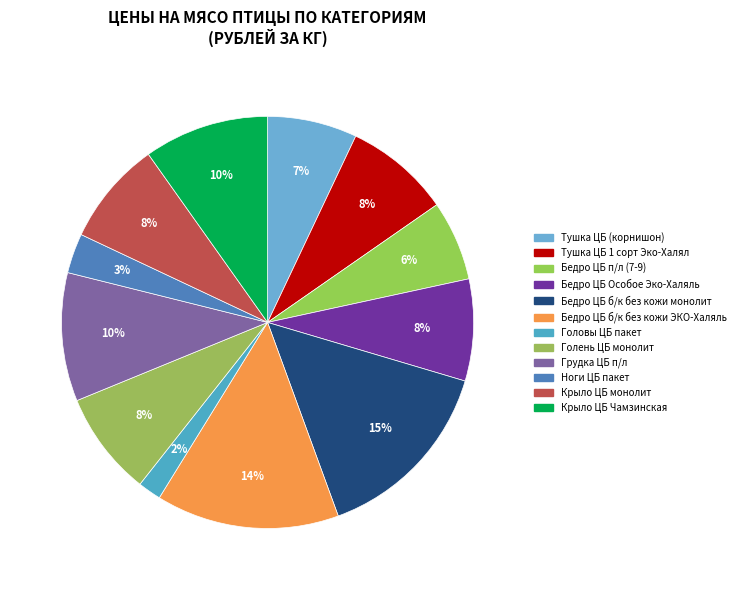

To the nearest percent, what percentage of the pie is Голень ЦБ монолит?

8%